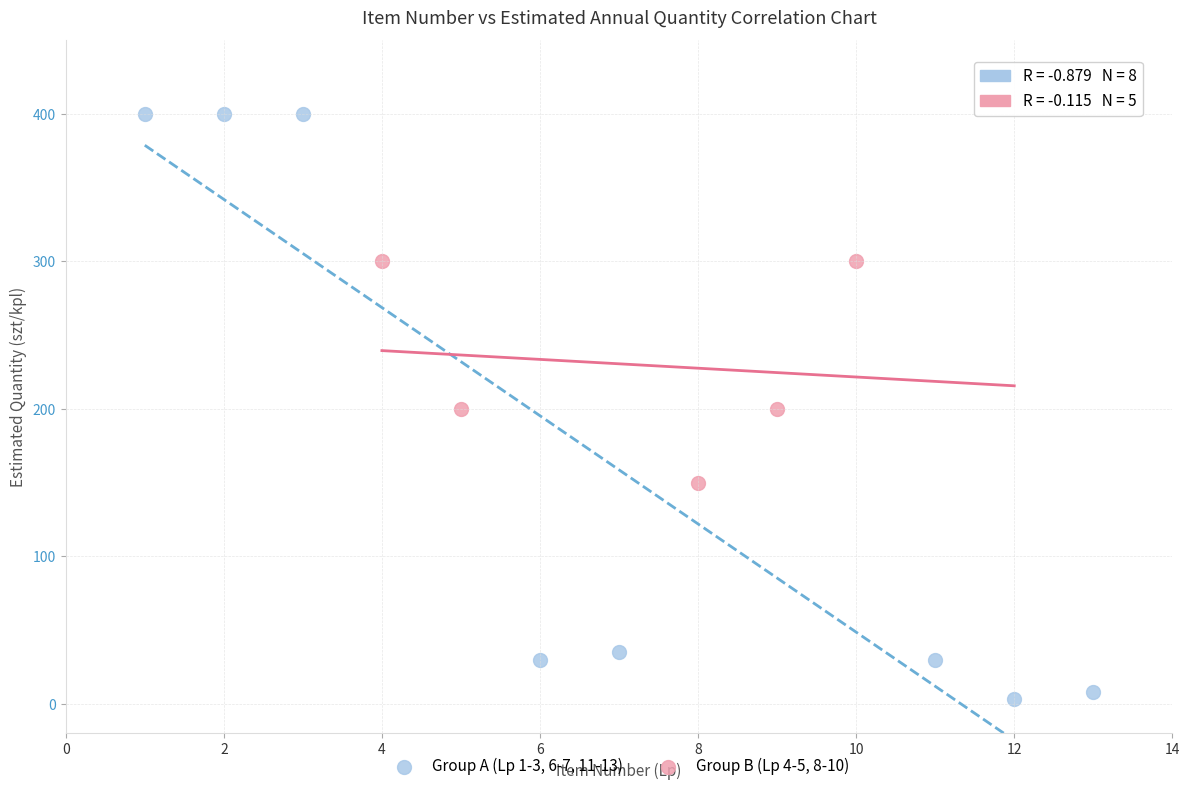

What are all the series names shown in the legend?

Group A (Lp 1-3, 6-7, 11-13), Group B (Lp 4-5, 8-10)